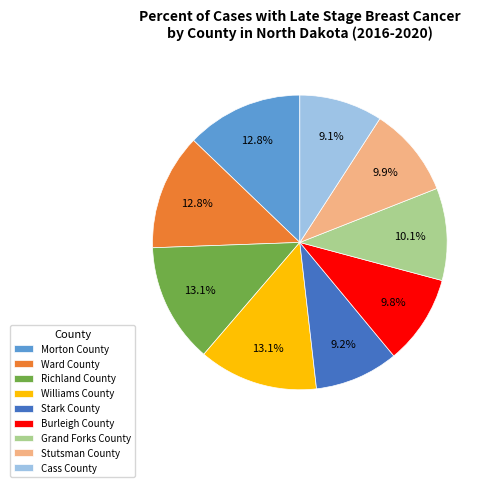

Which has a higher value, Cass County or Williams County?

Williams County